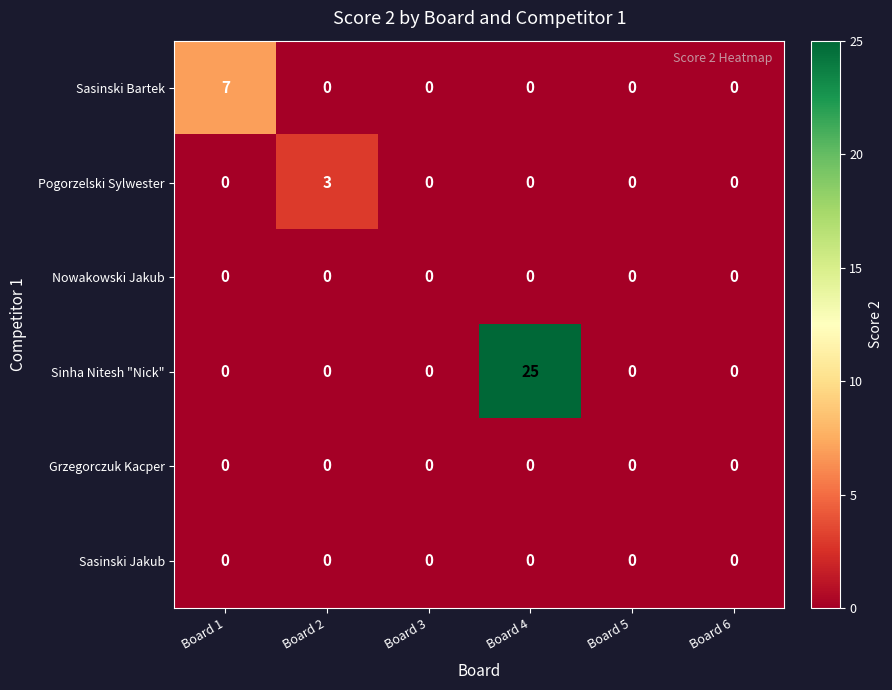

What is the sum of the Pogorzelski Sylwester values at Board 2 and Board 1?

3